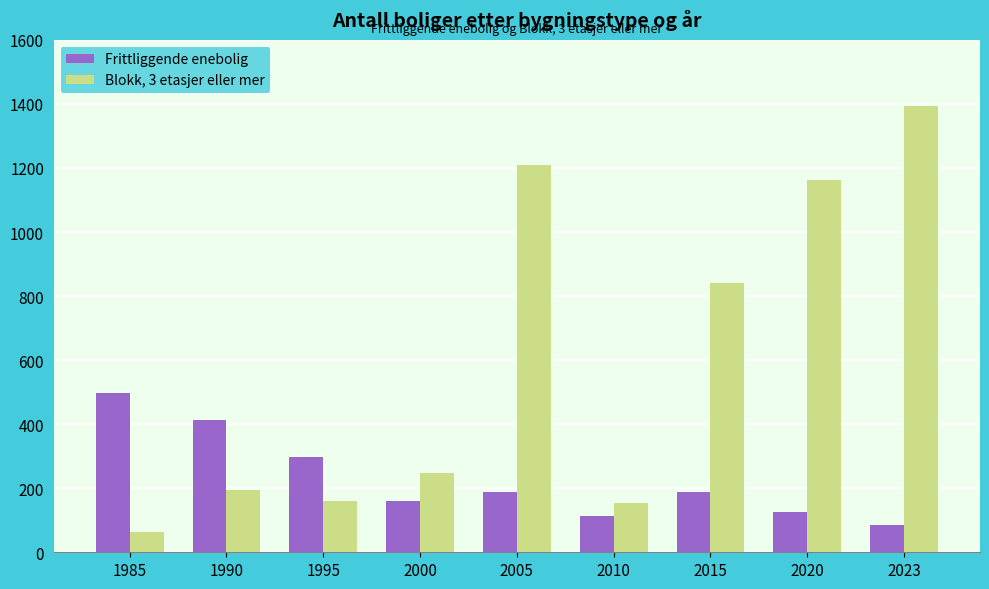

What is the difference between the Frittliggende enebolig values at 1990 and 1995?

116